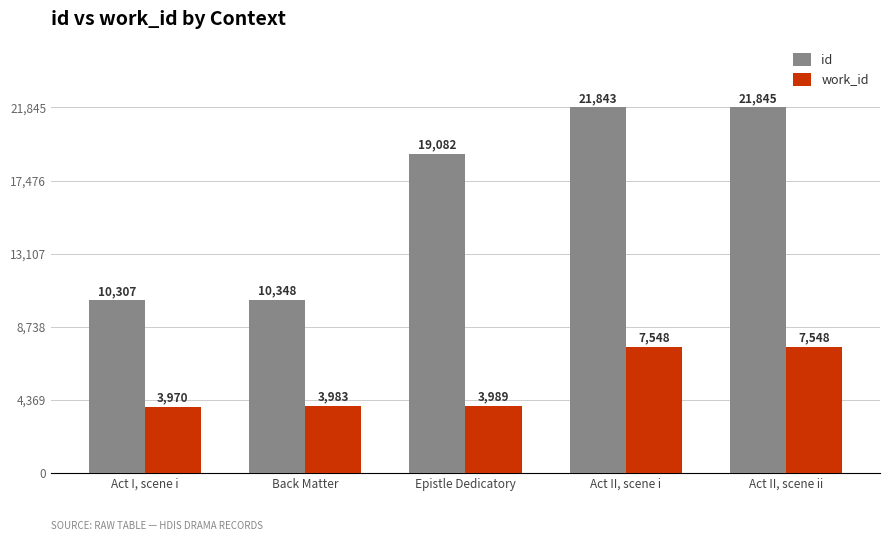

The value of id at Act II, scene i is 21843. True or false?

True